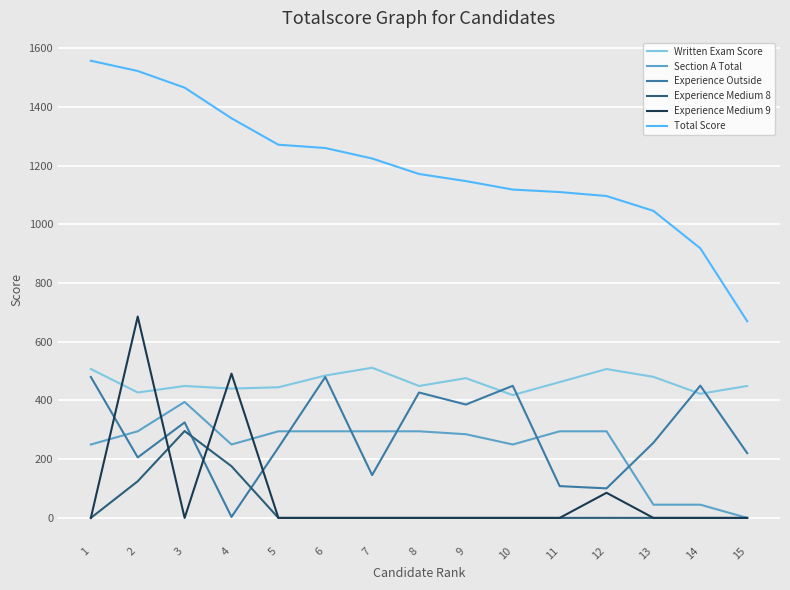

The value of Written Exam Score at 11 is 99.1. True or false?

False